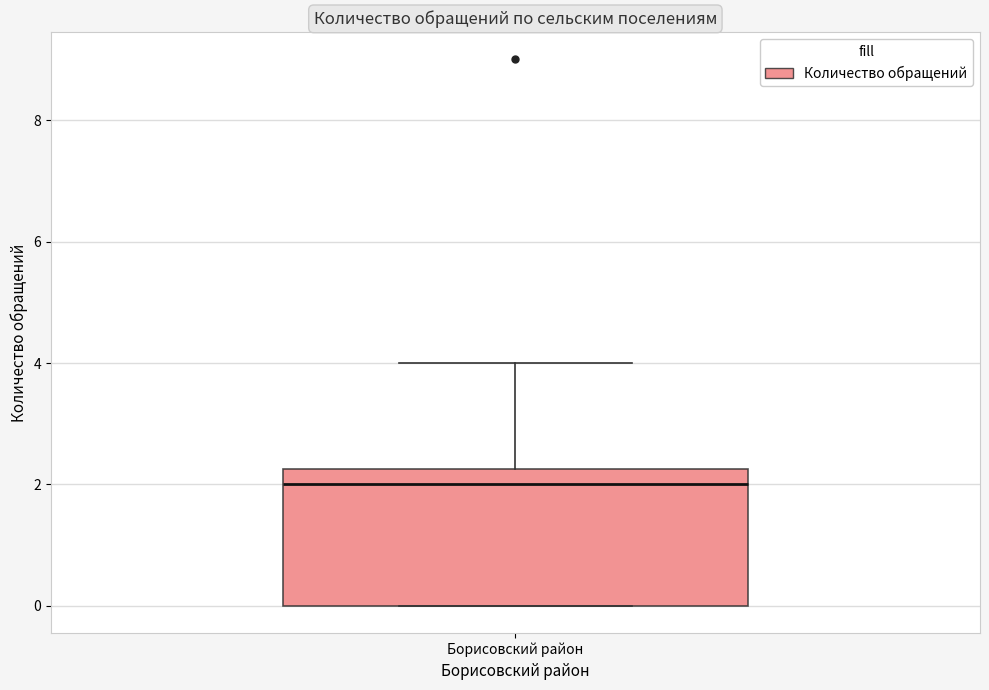

Where is the lower edge of the box for Борисовский район on the y-axis? The values are not printed on the chart, so give them approximately, as read against the axis.

0.0